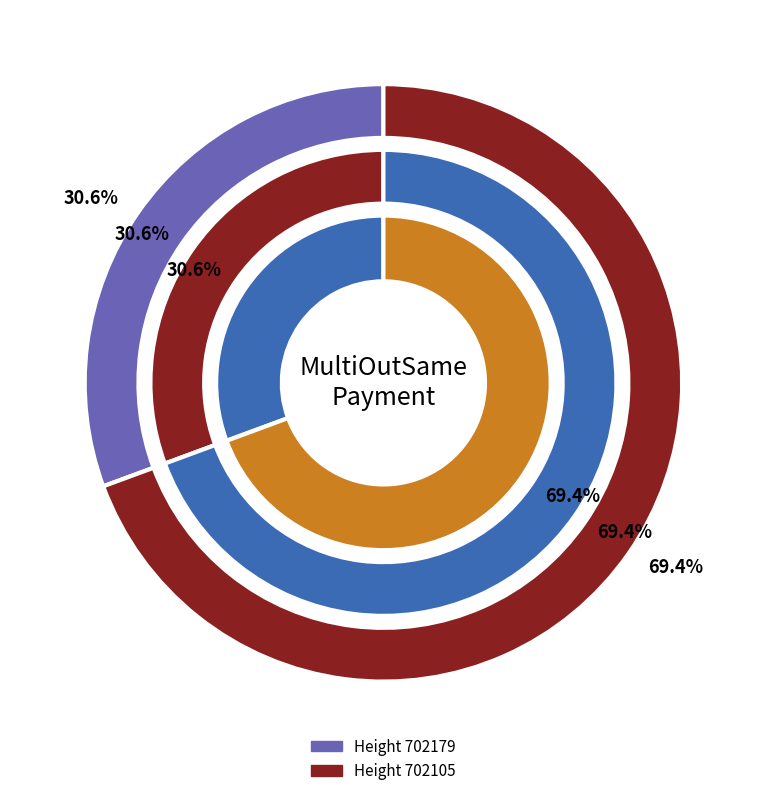

Do 702105 and 702179 together represent more than half of the pie?

Yes